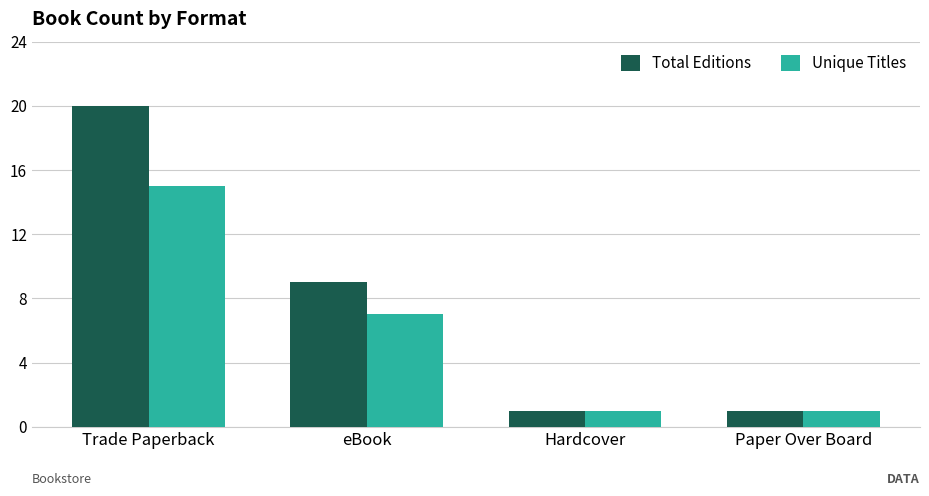

What is the difference between the highest and lowest values at eBook?

2